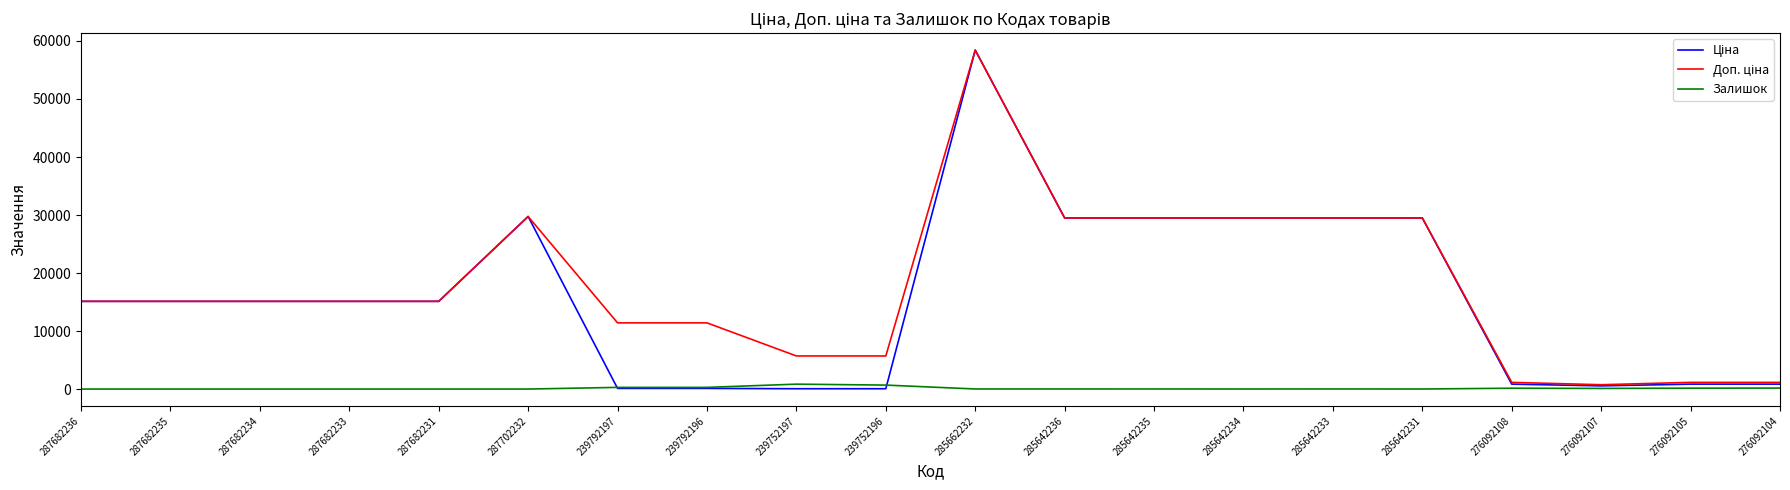

At which category does the chart reach its peak across all series?

285662232